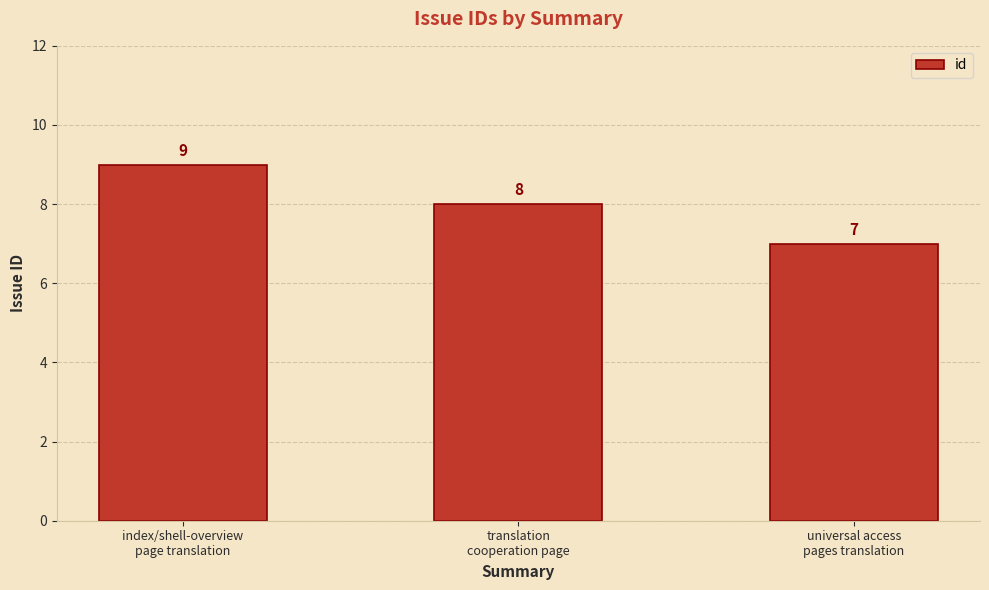

How many bars are there in total?

3